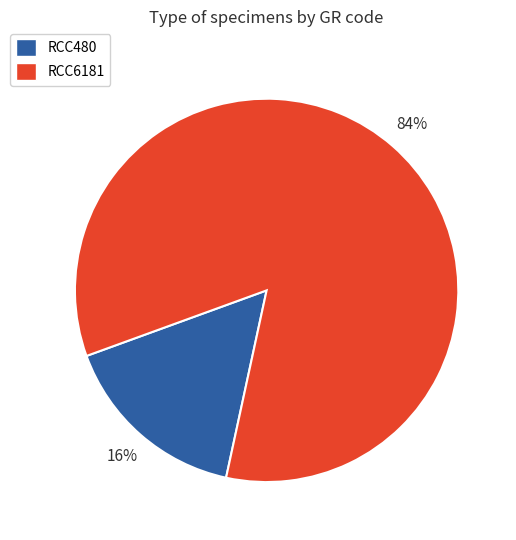

How many slices are in this pie chart?

2